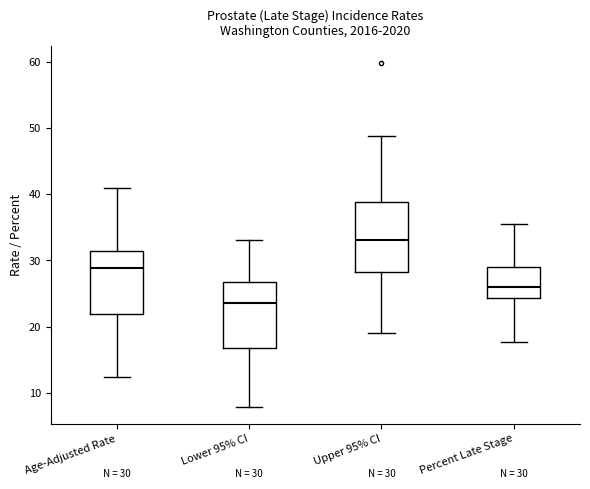

Which box has the lowest median line?

Lower 95% CI